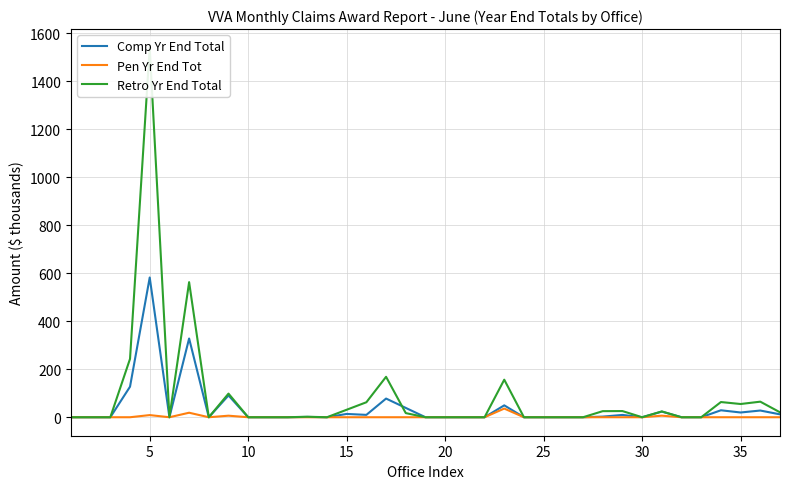

In Pen Yr End Tot, how many points are lower than both neighbors (excluding endpoints)?

2